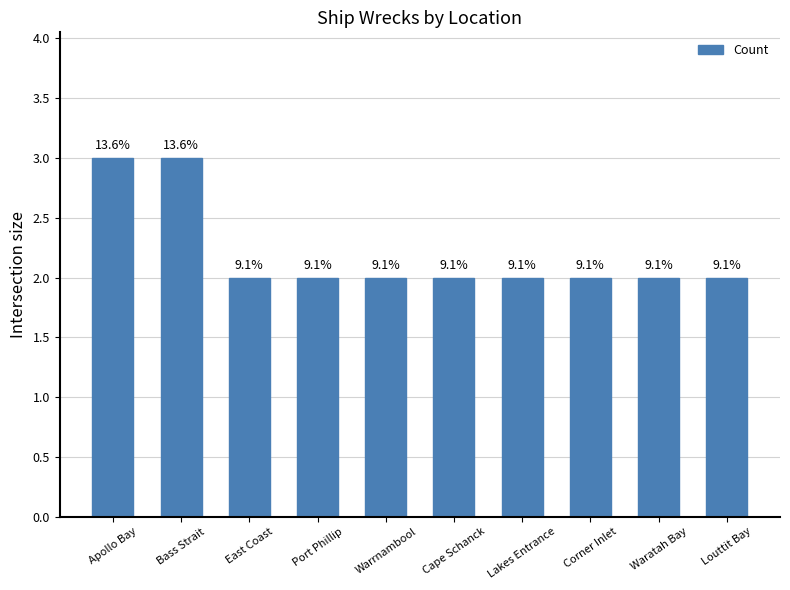

Does the chart contain any negative values?

No